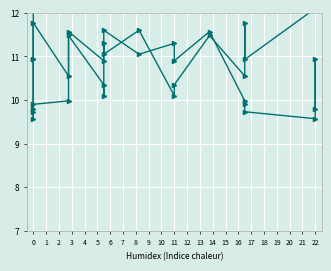

Where is SDS_P1 nearest to the value 17?

15